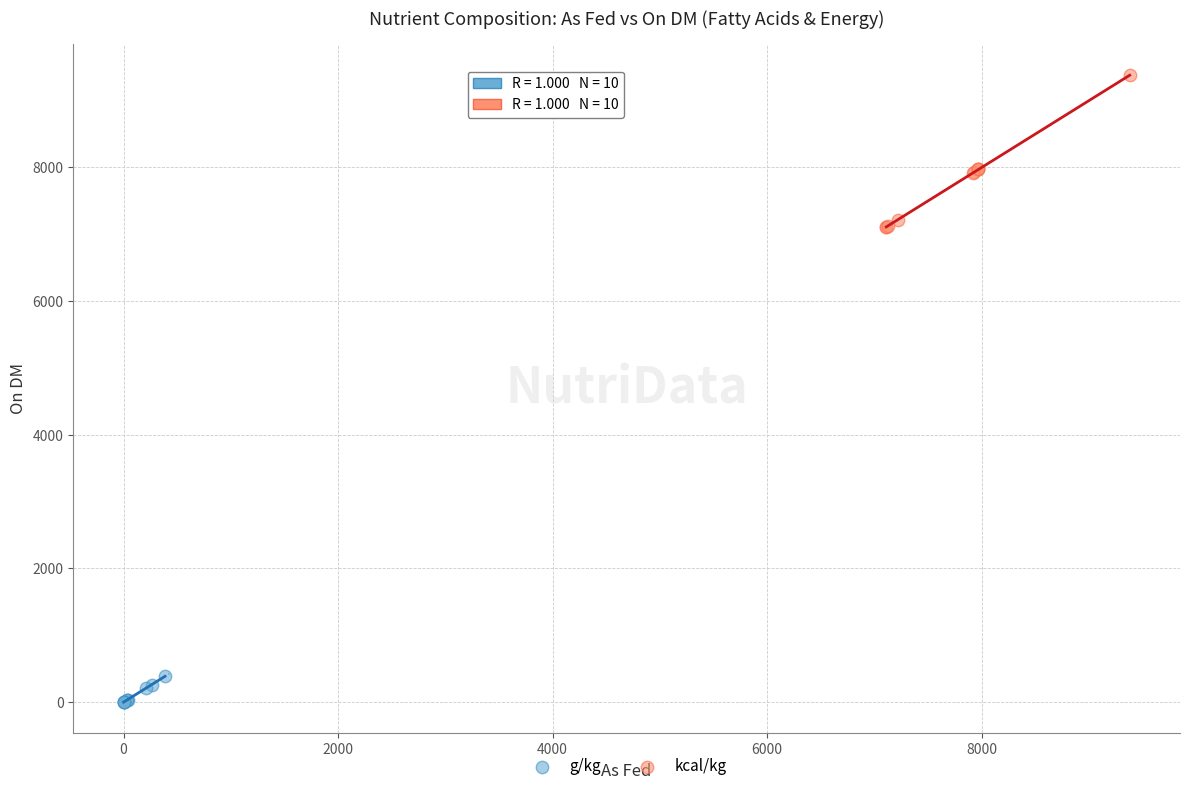

Which series contains the highest Y value?

kcal/kg